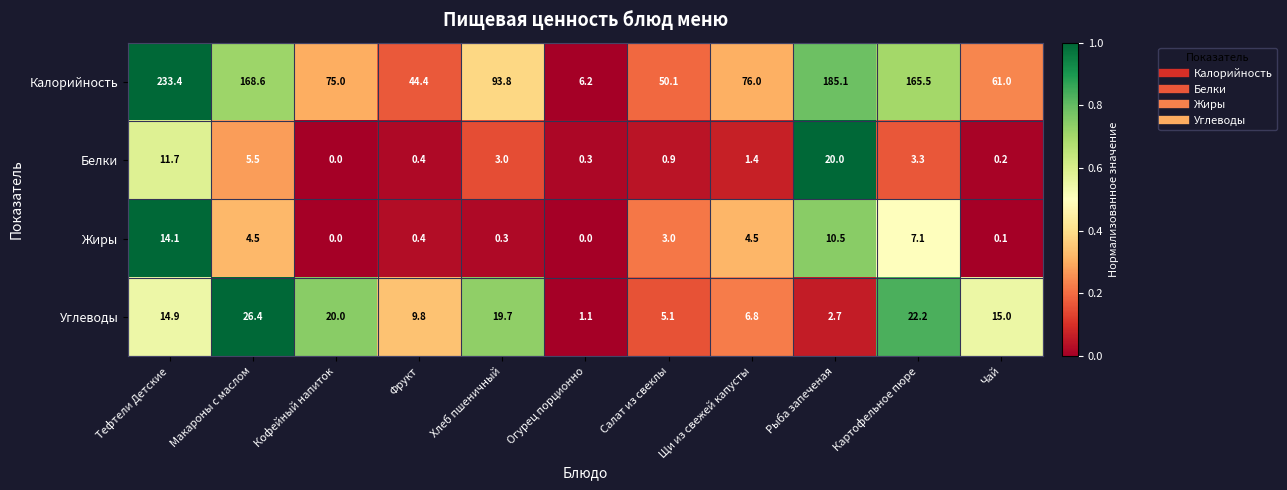

What is the difference between the Жиры values at Макароны с маслом and Огурец порционно?

4.5